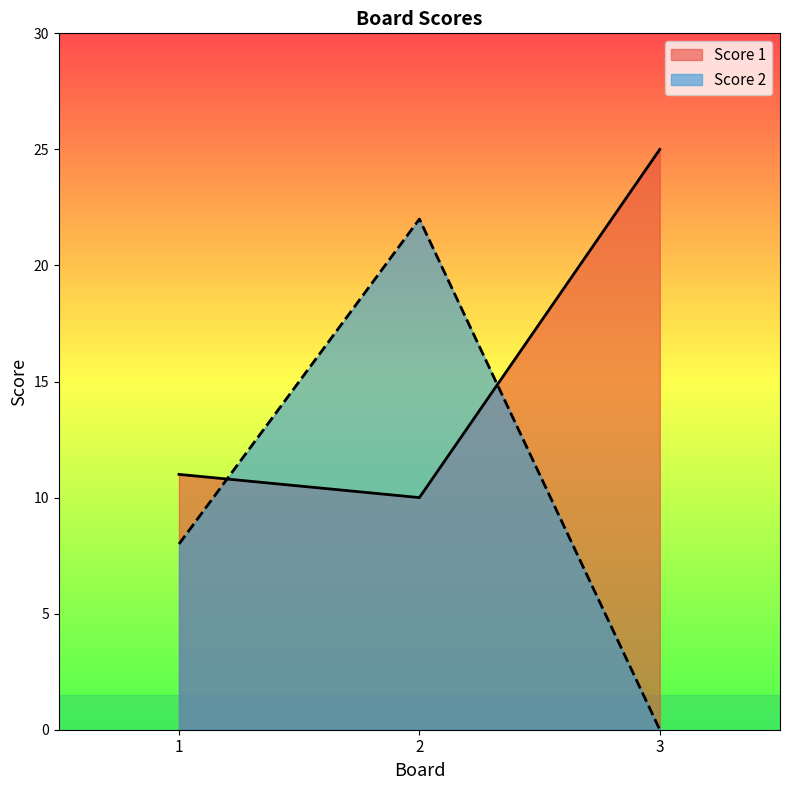

Which series has the widest spread of values?

Score 2